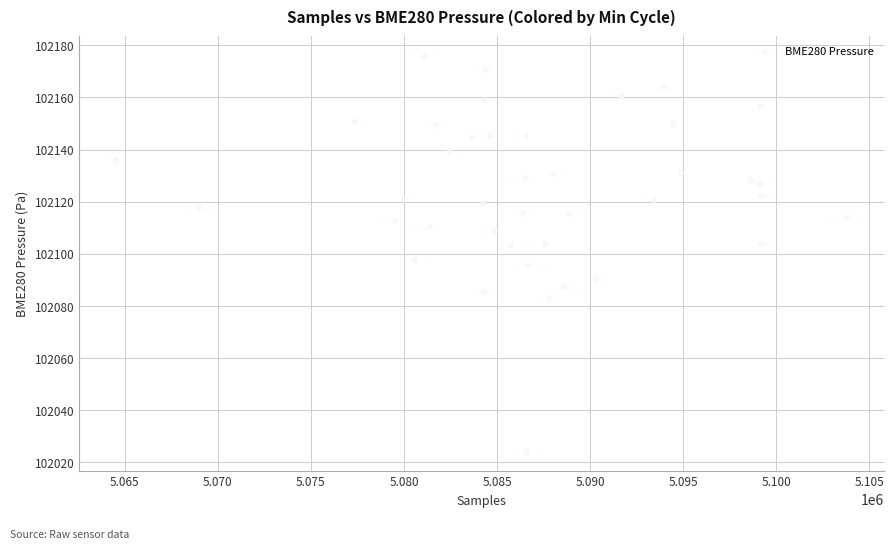

What is the range of X values (max minus min)?

39299.0